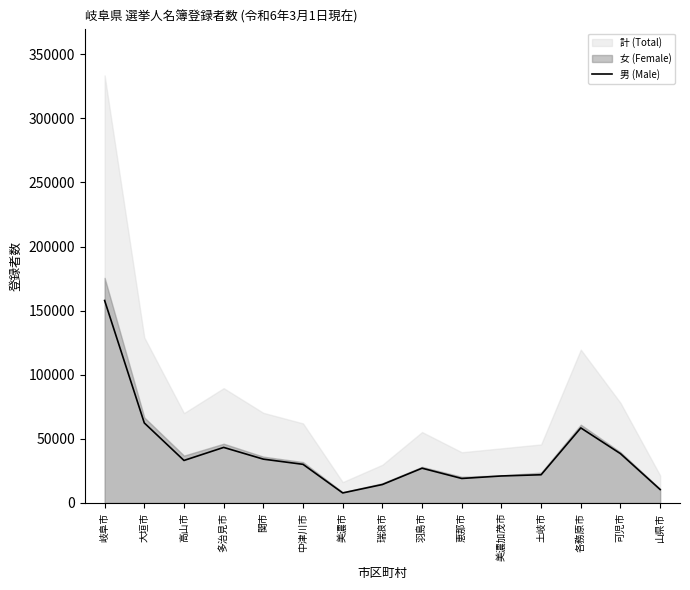

How many data points does each series have?

15